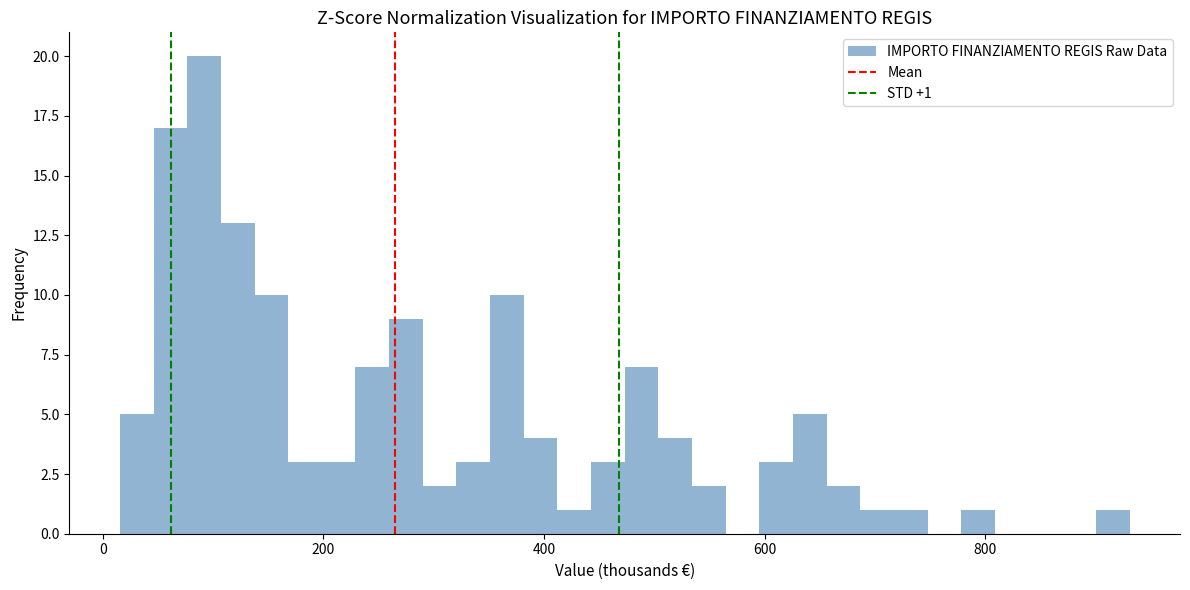

Around what value on the x-axis is the tallest bar? Give the approximate position of its centre, as read against the axis.

100